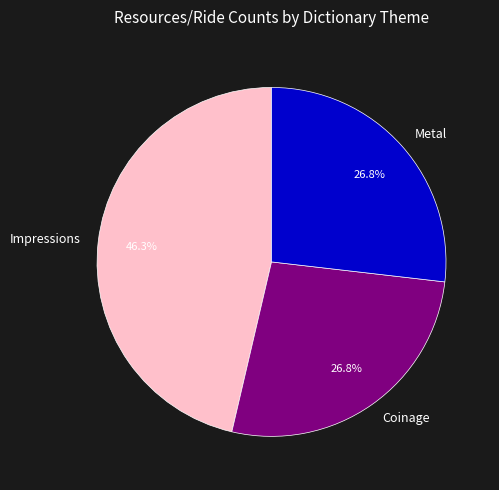

Which category has the biggest portion of the pie?

Impressions